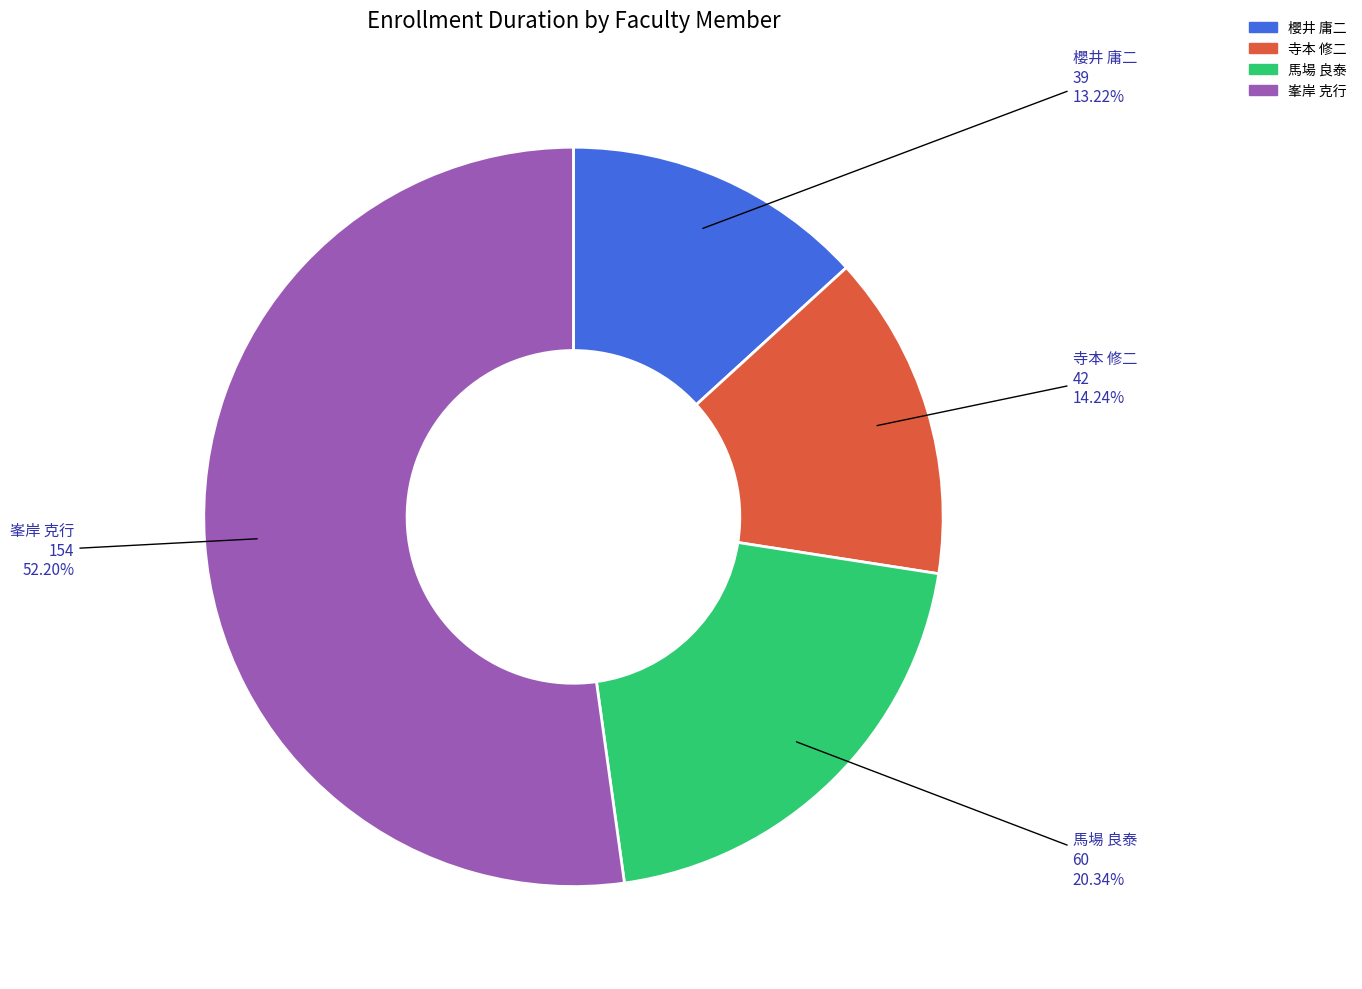

Combined, do 馬場 良泰 and 櫻井 庸二 account for over 50%?

No